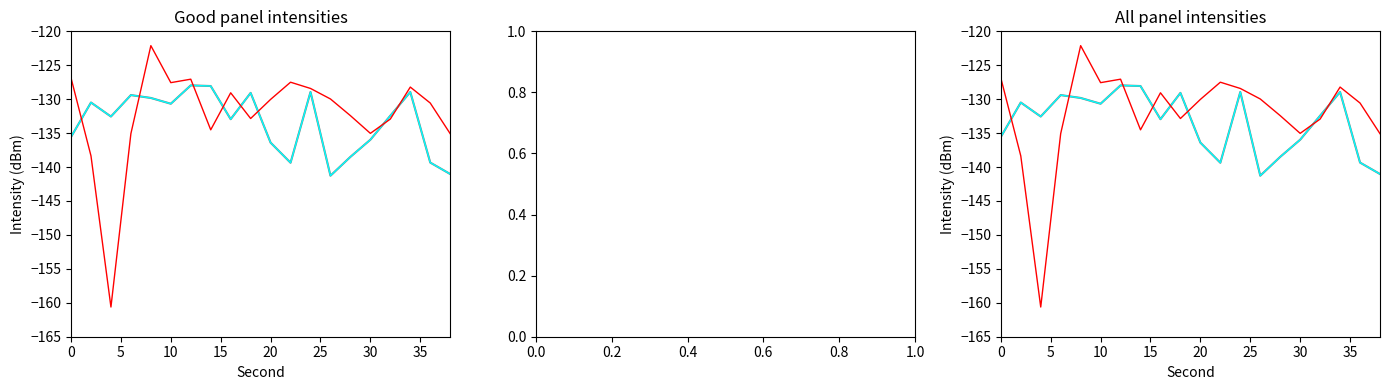

What is the label of the 7th point from the left?

30